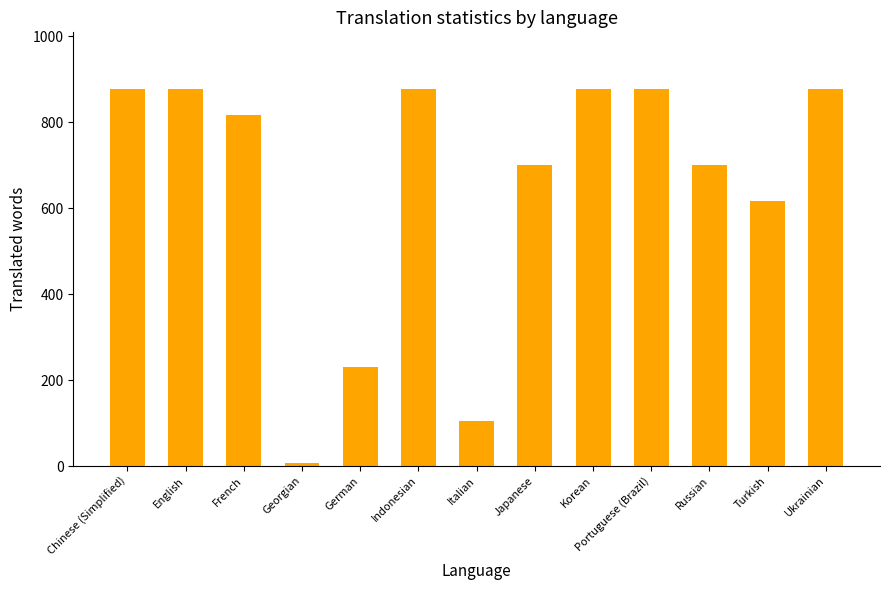

Reading left to right, transcribe all the data shown in this chart.

Chinese (Simplified)=878	English=878	French=818	Georgian=7	German=230	Indonesian=878	Italian=106	Japanese=702	Korean=878	Portuguese (Brazil)=878	Russian=702	Turkish=616	Ukrainian=878